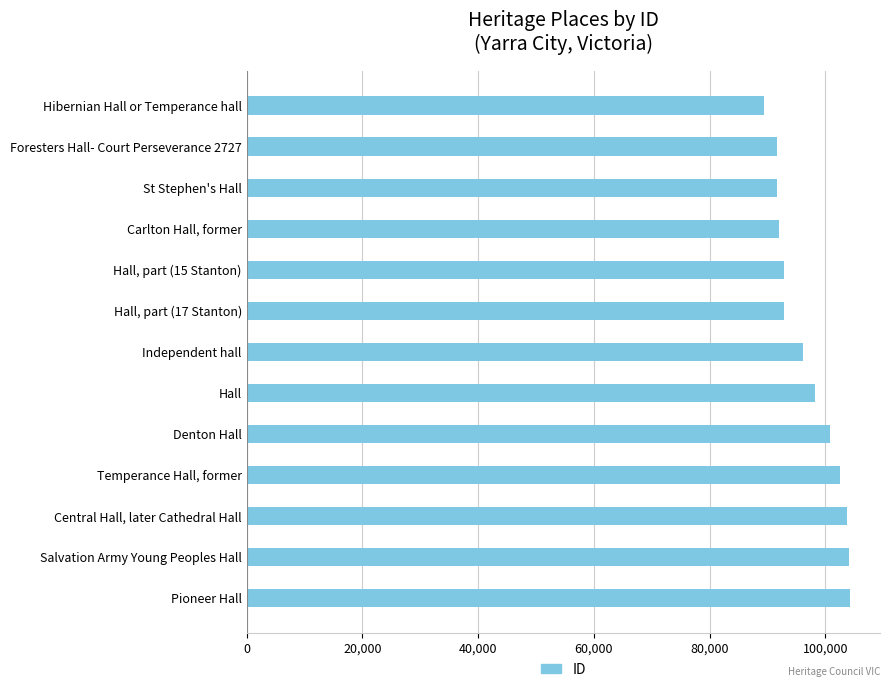

List the labels in order of value, largest first.

Pioneer Hall, Salvation Army Young Peoples Hall, Central Hall, later Cathedral Hall, Temperance Hall, former, Denton Hall, Hall, Independent hall, Hall, part (17 Stanton), Hall, part (15 Stanton), Carlton Hall, former, St Stephen's Hall, Foresters Hall- Court Perseverance 2727, Hibernian Hall or Temperance hall